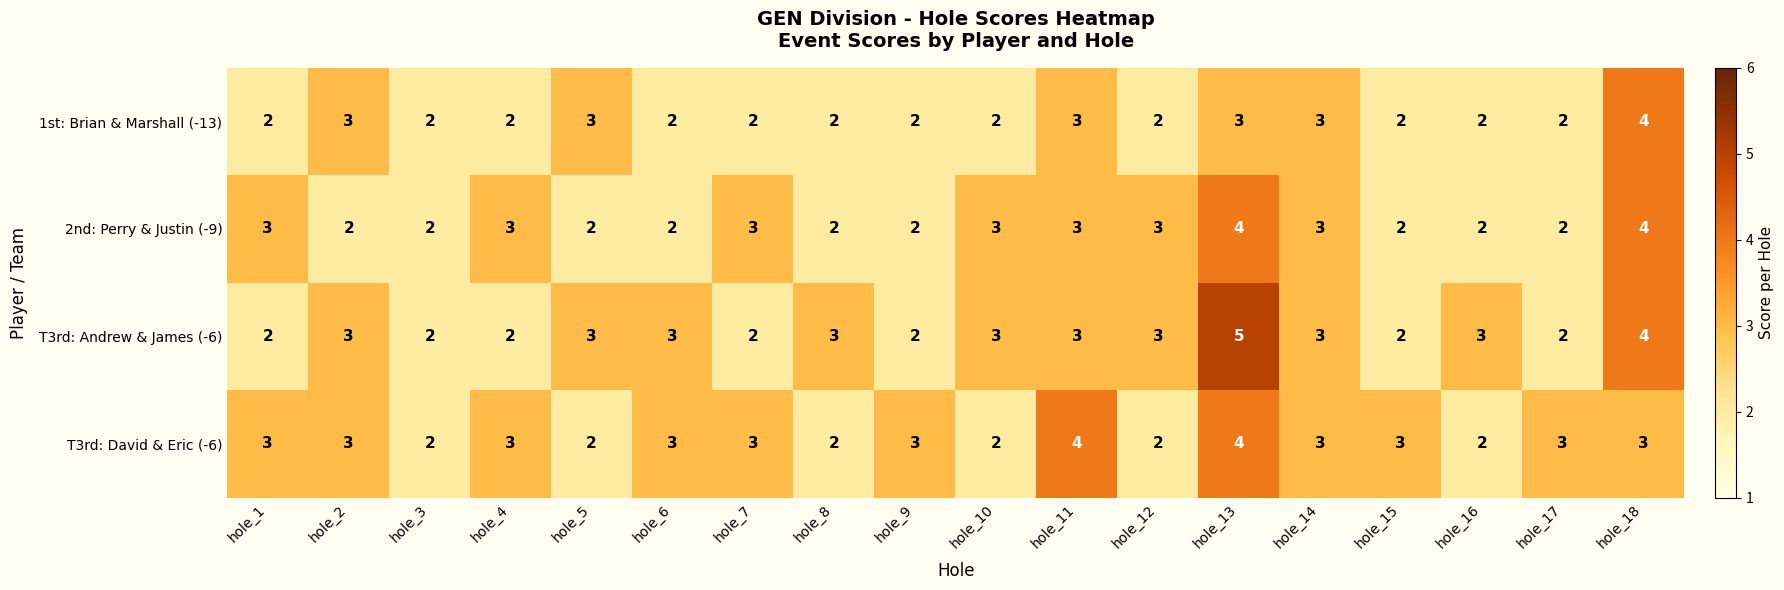

What is the sum of the T3rd: Andrew & James (-6) values at hole_12 and hole_8?

6